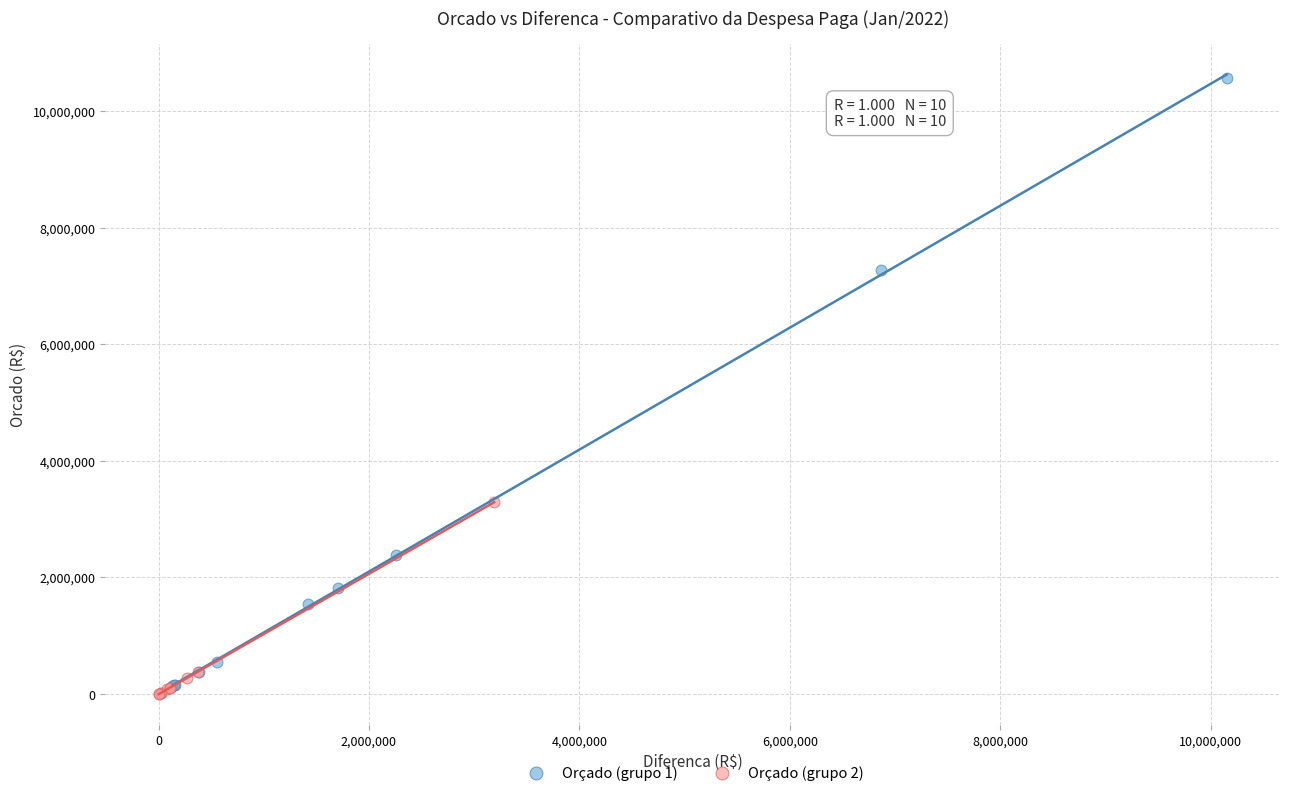

Which series reaches the maximum Y coordinate?

Orçado (grupo 1)